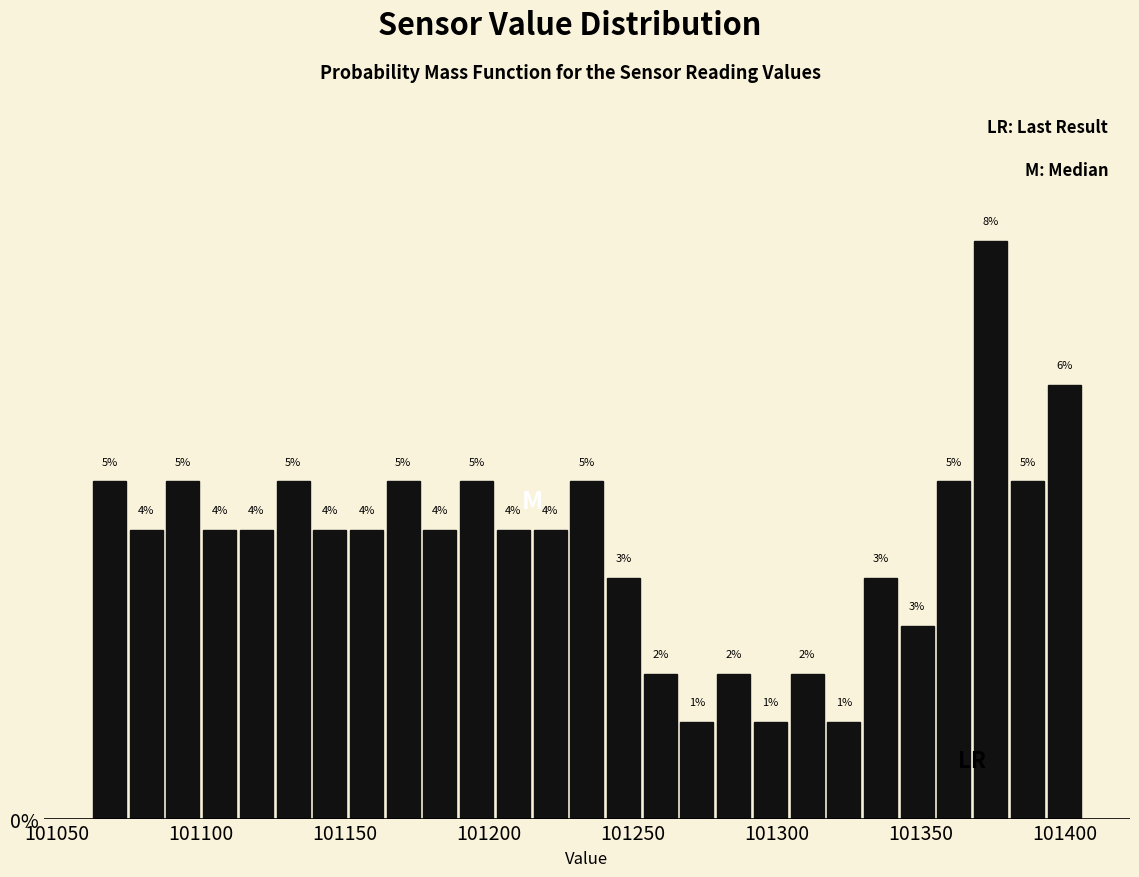

Around what value on the x-axis is the tallest bar? Give the approximate position of its centre, as read against the axis.

101375